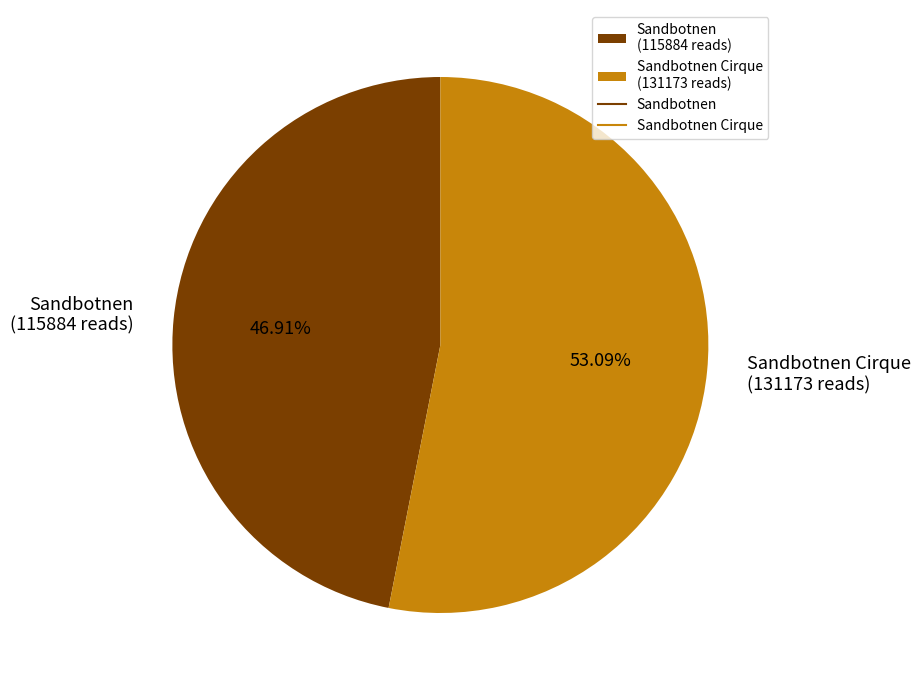

Which slice is the smallest?

Sandbotnen (115884 reads)